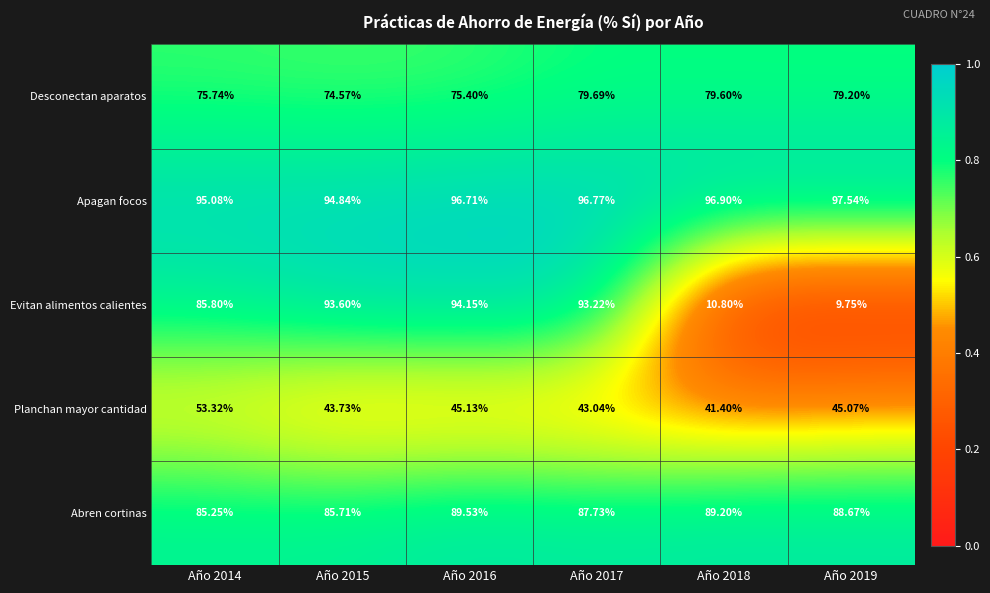

At Año 2014, list the series in order from smallest to largest.

Planchan mayor cantidad, Desconectan aparatos, Abren cortinas, Evitan alimentos calientes, Apagan focos